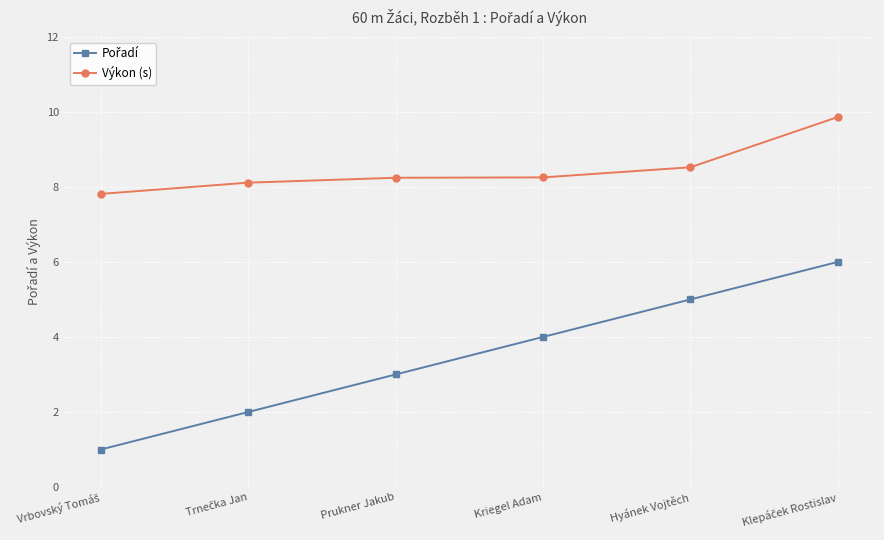

What is the smallest value displayed?

1.0